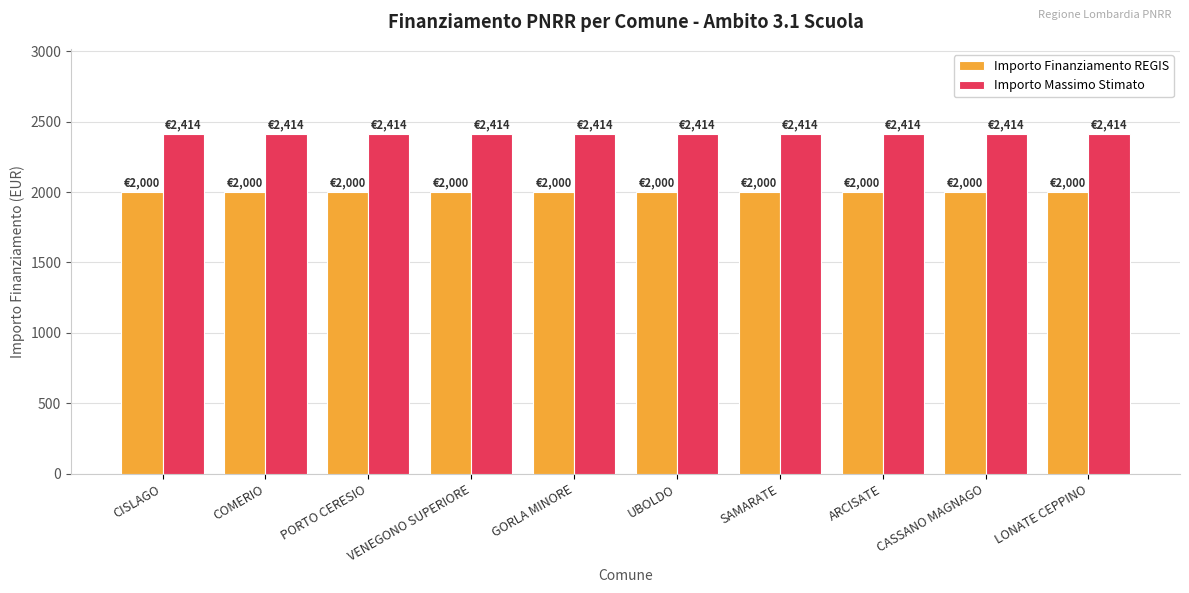

What is the spread (max minus min) of values at SAMARATE?

414